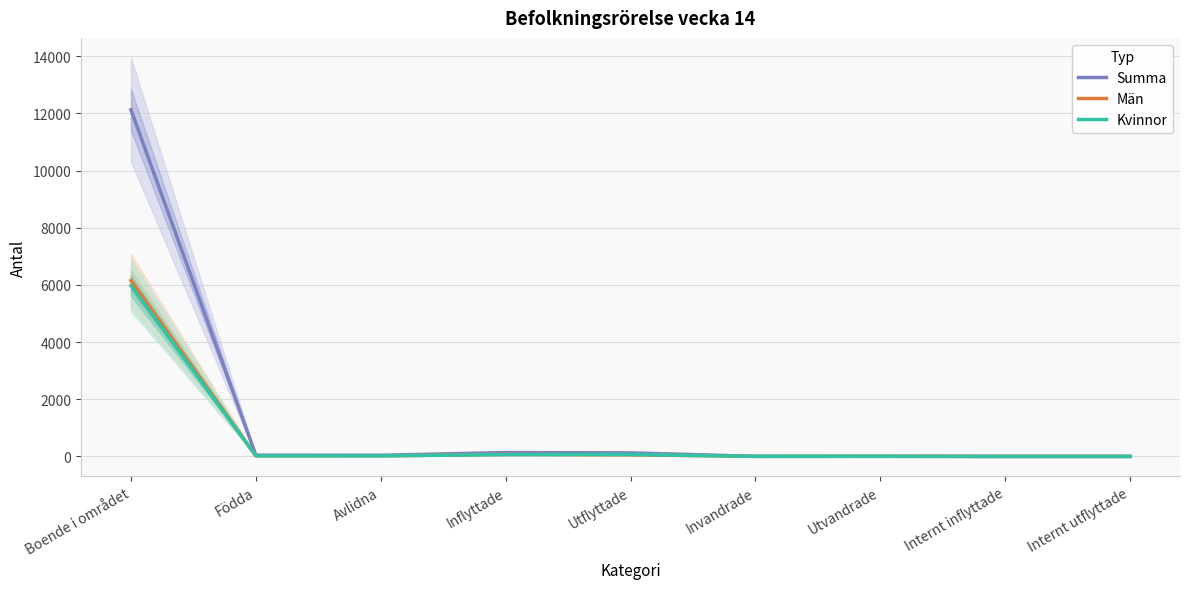

What is the average value of the Män series?

703